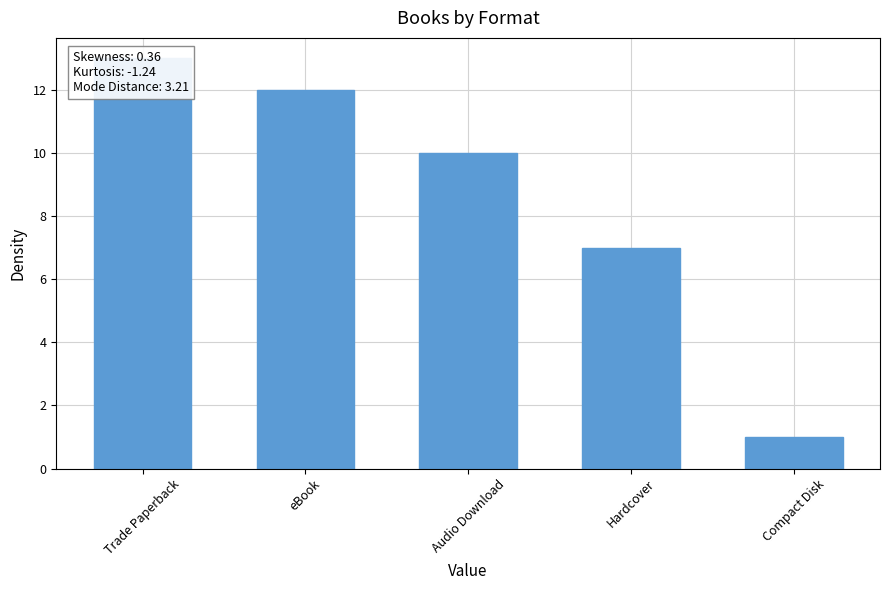

Is it true that the value at Compact Disk is 1?

True